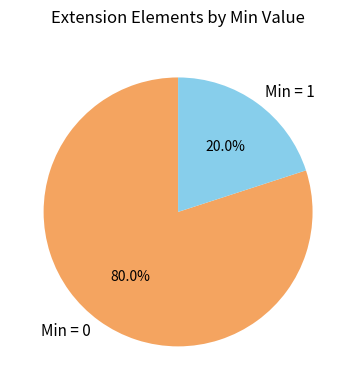

Is there a majority slice in this chart?

Yes